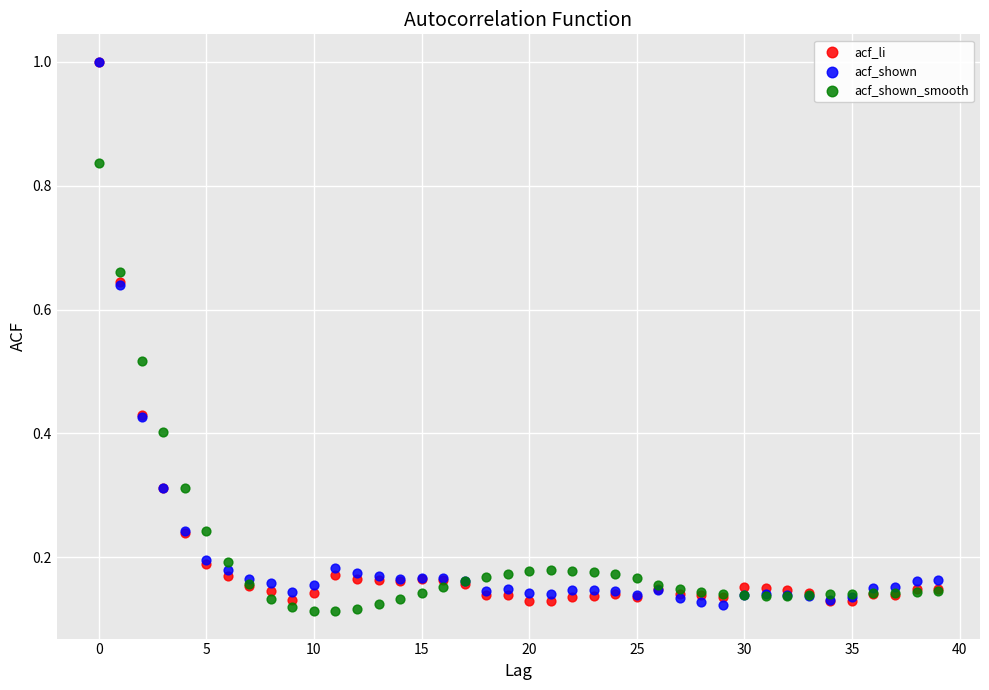

What are all the series names shown in the legend?

acf_li, acf_shown, acf_shown_smooth